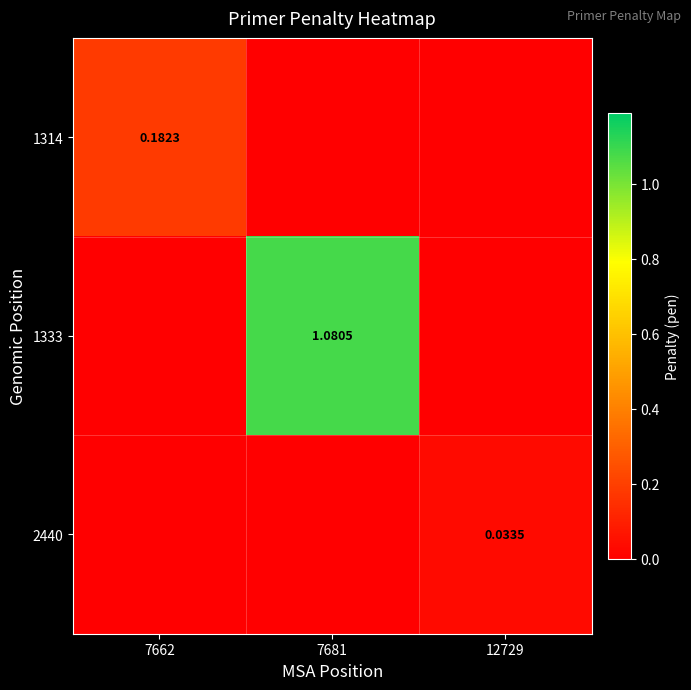

Where is 1314 nearest to the value 0?

7681